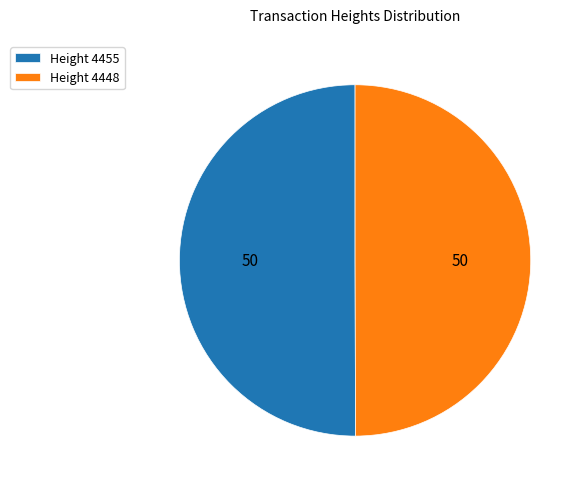

Is it true that Height 4455 is 50% of the pie?

True